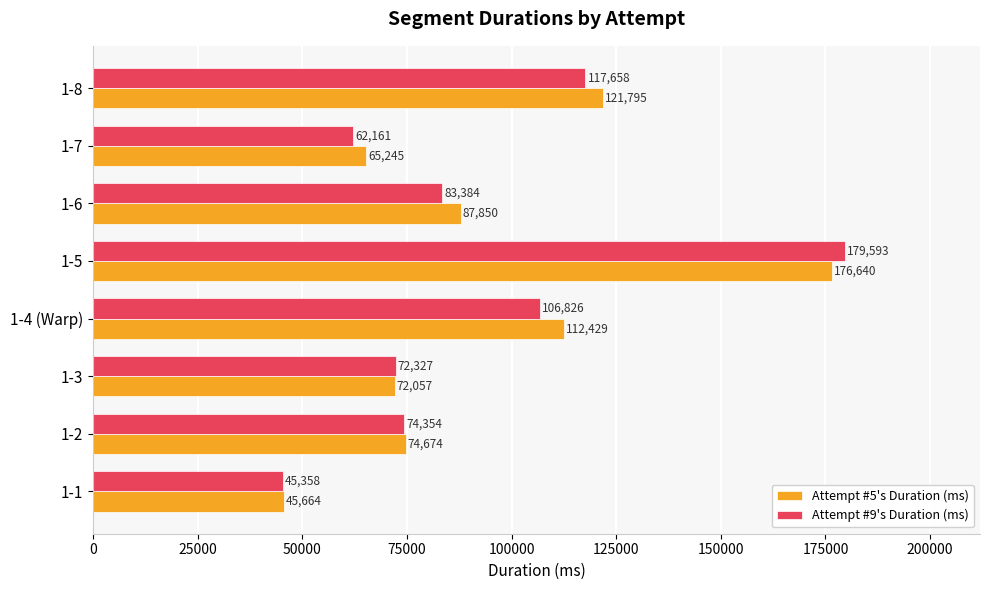

Is it true that Attempt #5's Duration (ms) equals 107634 at 1-5?

False